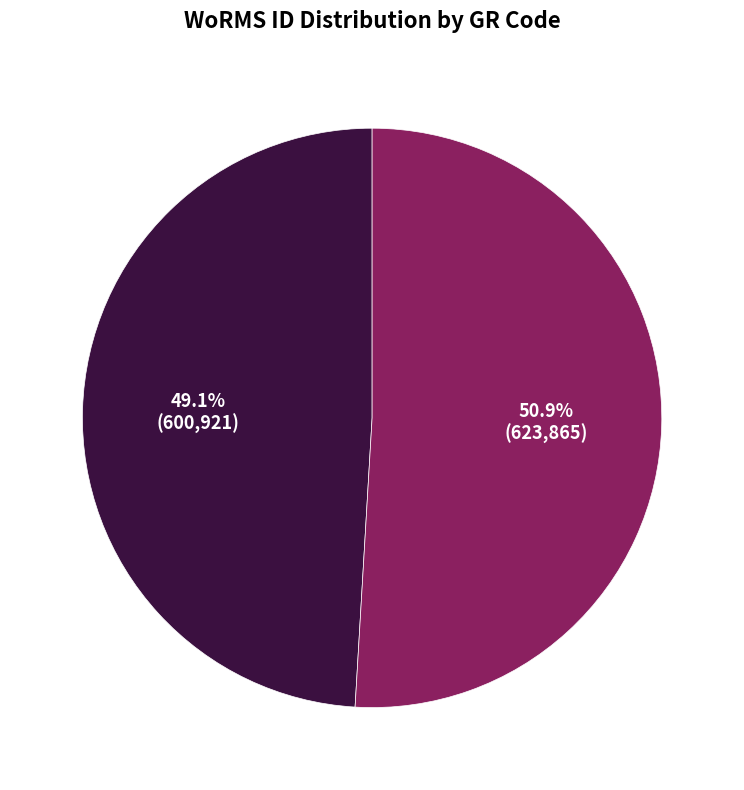

Does any single category account for the majority?

Yes